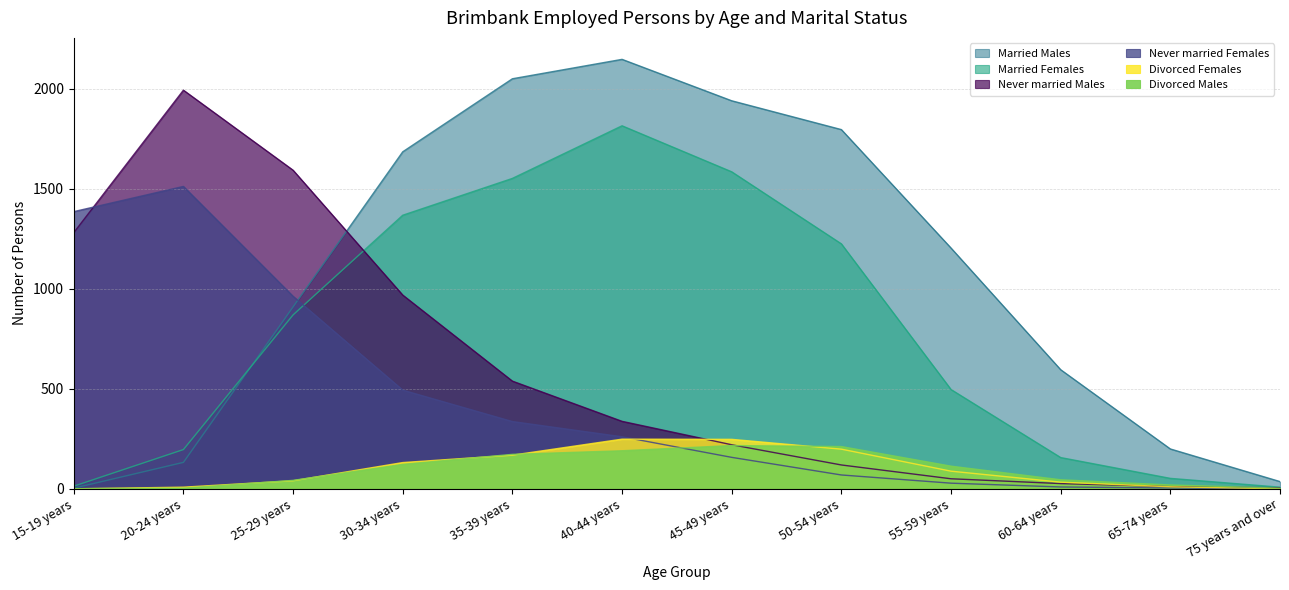

Which series ends up on top after the final intersection of Never married Females and Married Females?

Married Females